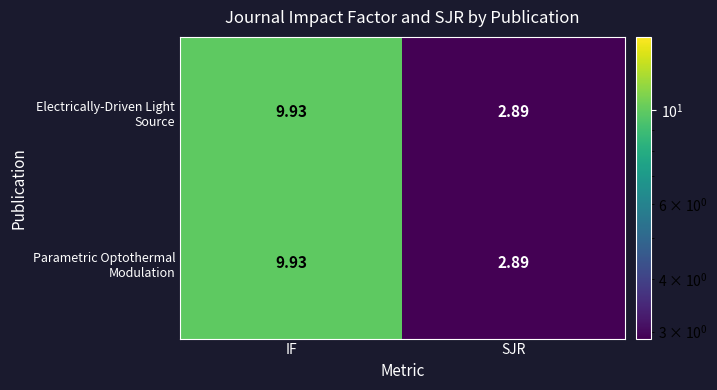

At which category is the sum across all series the highest?

IF